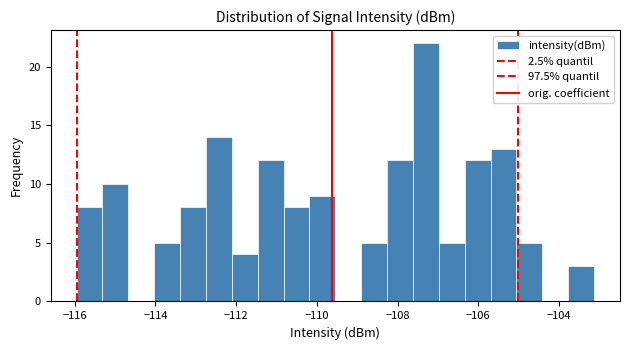

Read against the x-axis, roughly where is the centre of the tallest bar?

-107.2